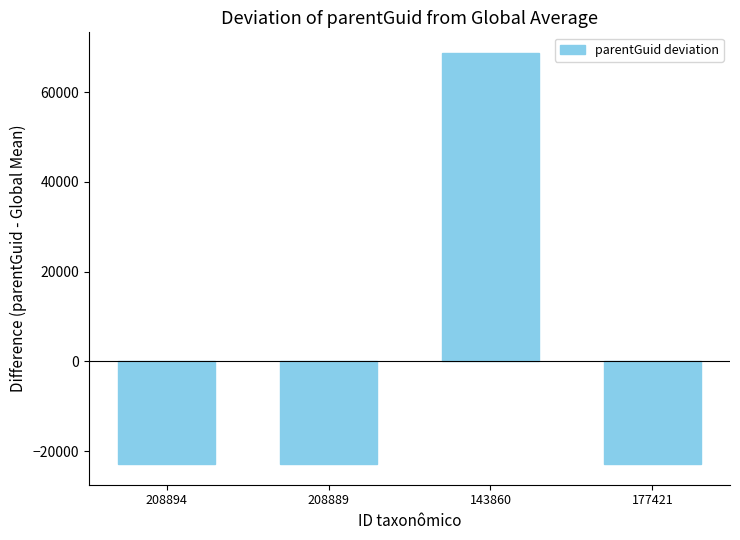

What is the sum of the values at 177421 and 208889?

-45853.5